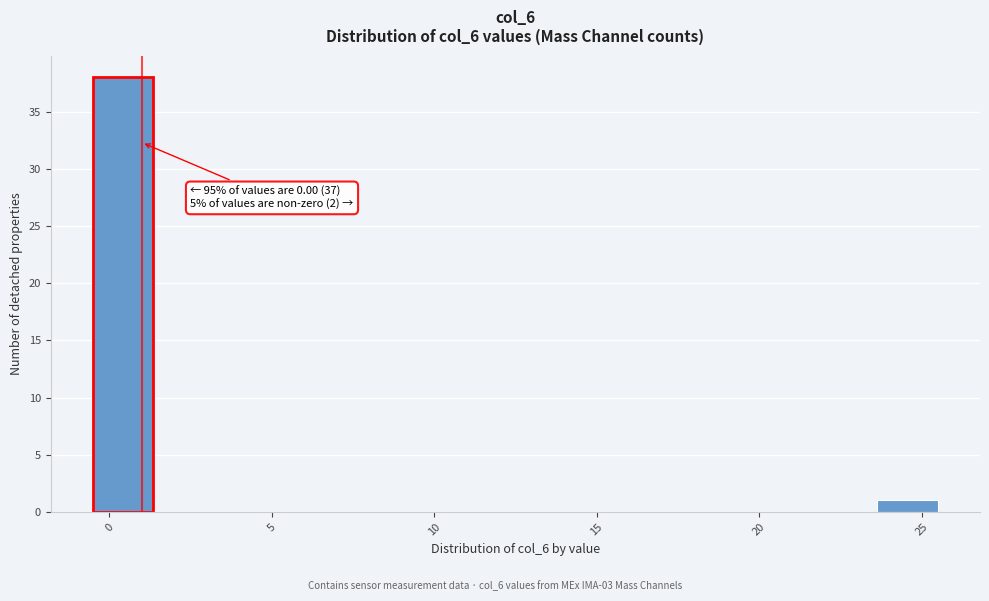

Read against the x-axis, roughly where is the centre of the tallest bar?

0.5